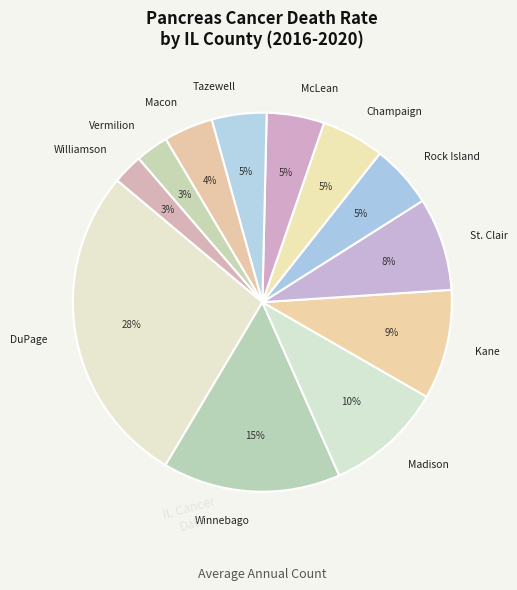

Combined, do Madison and Kane account for over 50%?

No